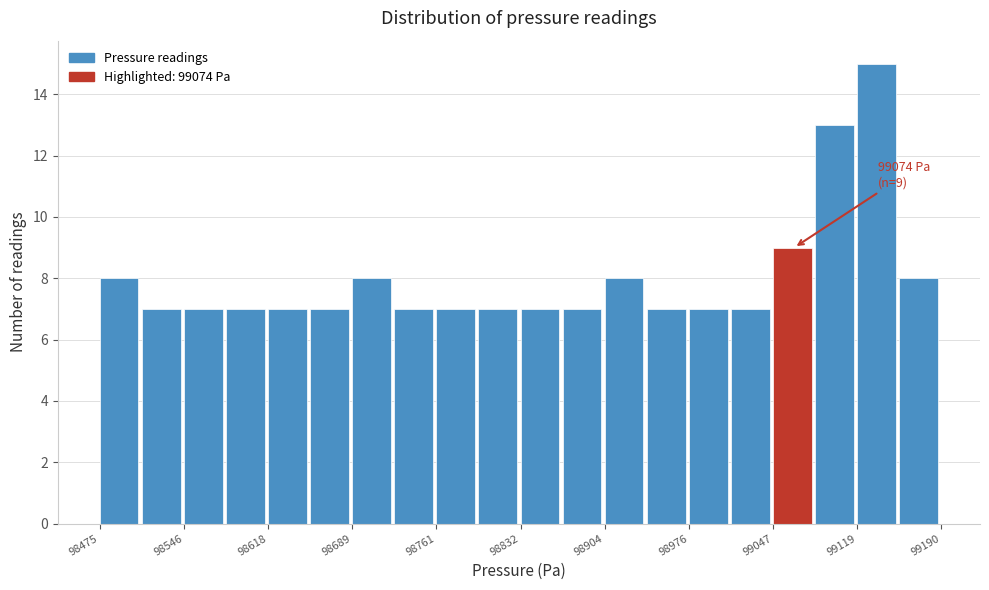

Around what value on the x-axis is the tallest bar? Give the approximate position of its centre, as read against the axis.

99140